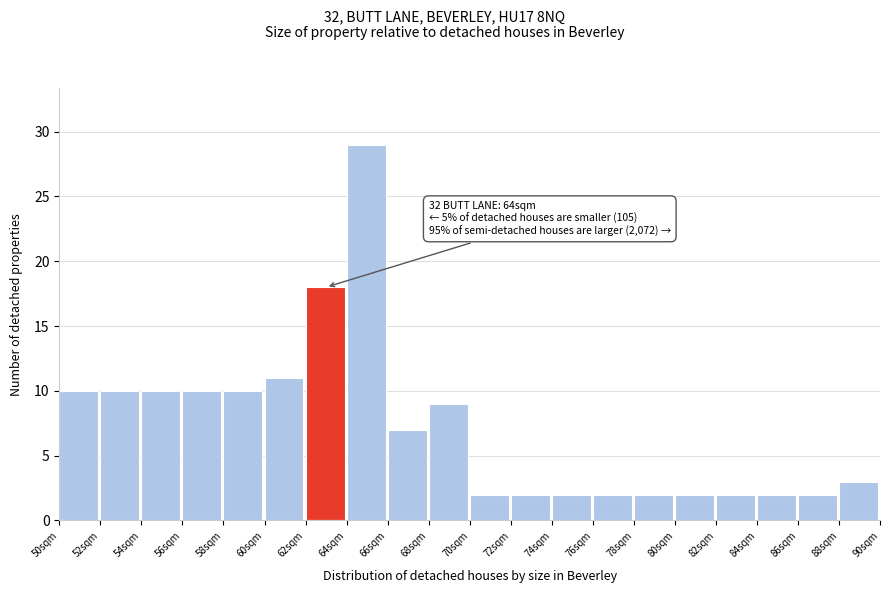

Over which range of the x-axis is the bar tallest?

64 to 66